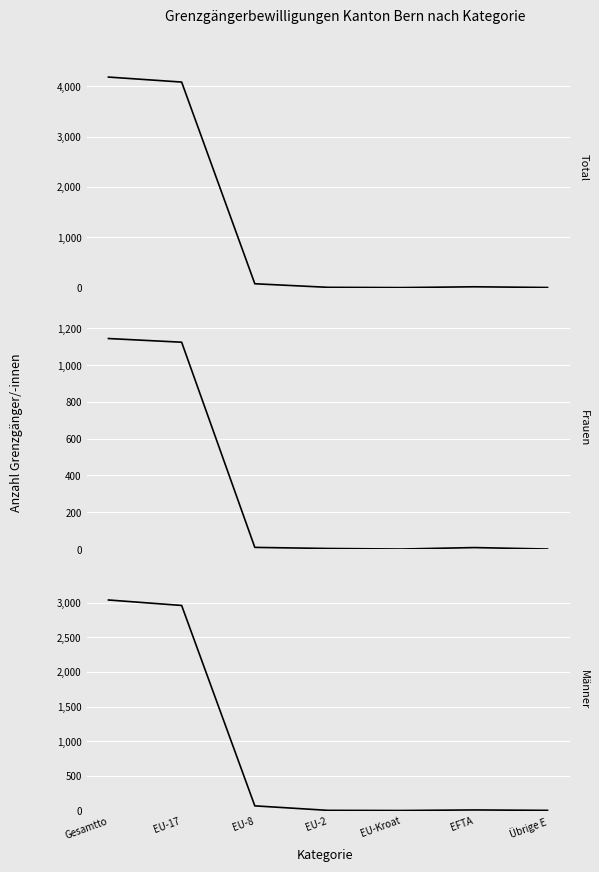

True or false: Männer has a value of 1843 at EU-17.

False